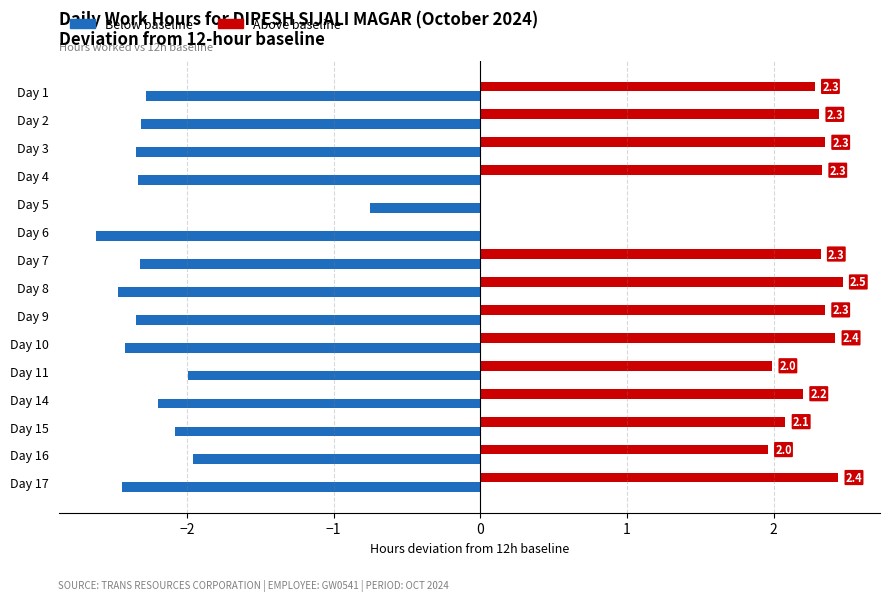

What is the maximum value shown in the chart?

2.5